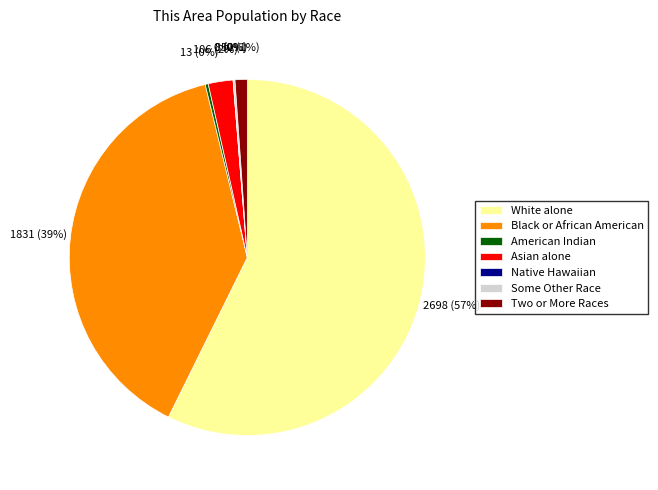

True or false: Two or More Races accounts for 11% of the total.

False